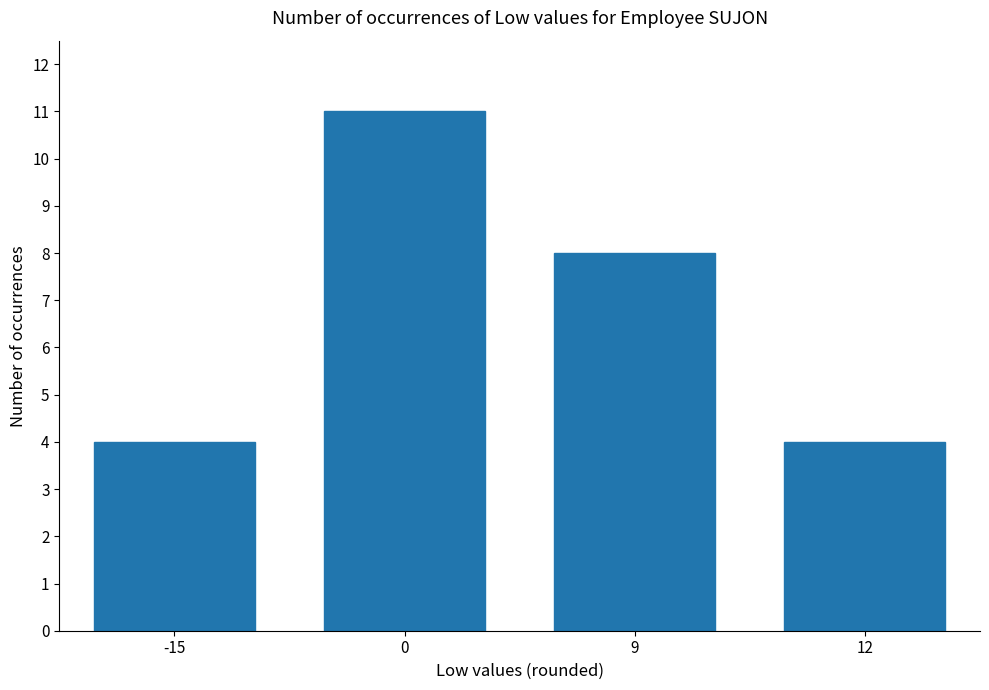

True or false: the data shows 19 at 0.

False